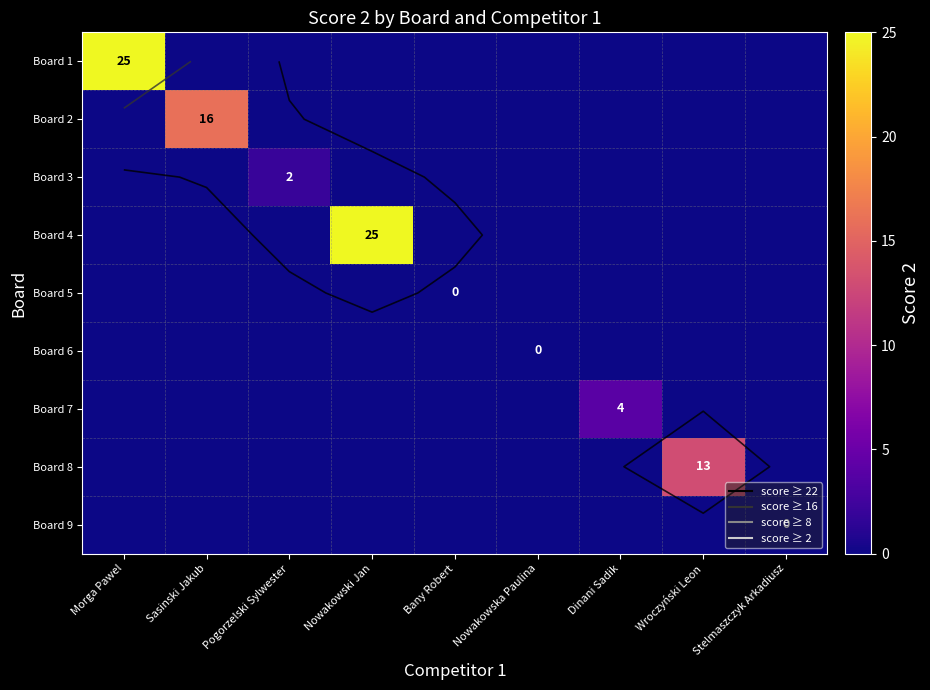

What is the difference between the highest and lowest values at Pogorzelski Sylwester?

2